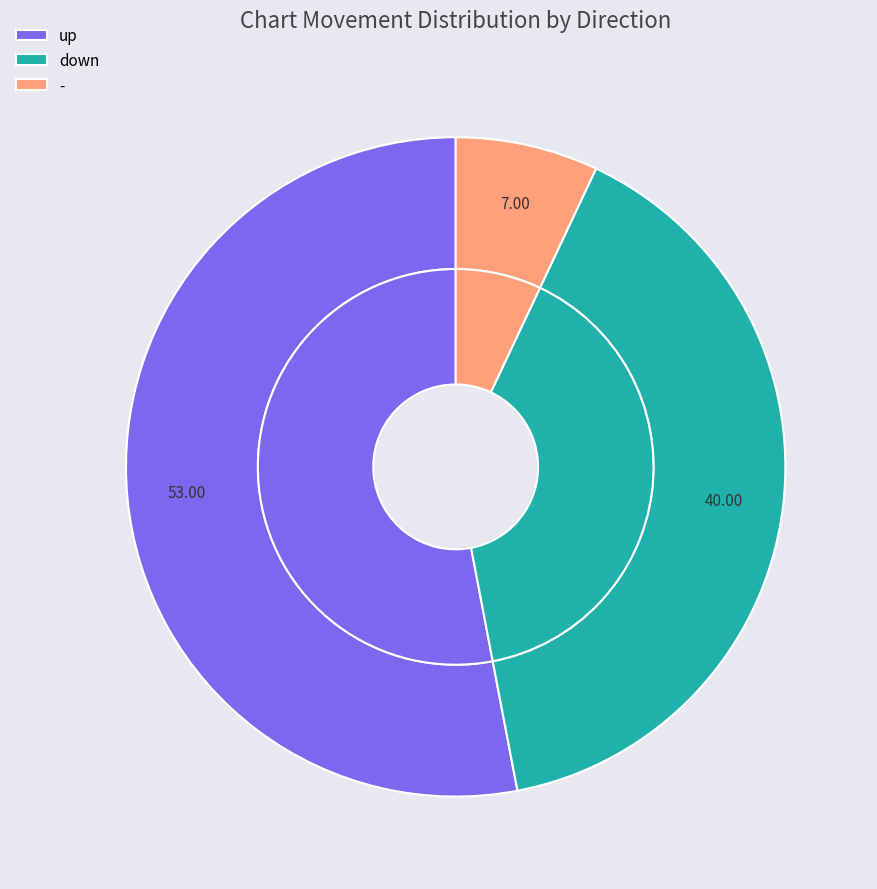

To the nearest percent, what percentage of the pie is down?

40%